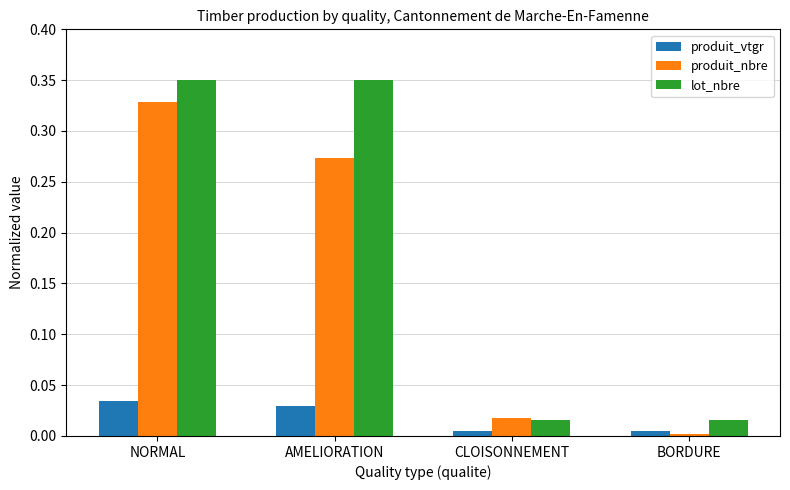

The value of lot_nbre at BORDURE is 0.0. True or false?

True